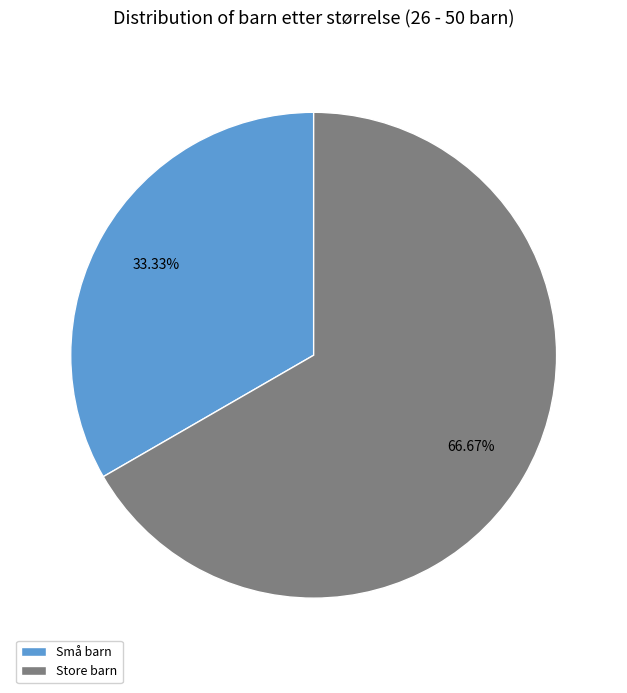

Is there a majority slice in this chart?

Yes